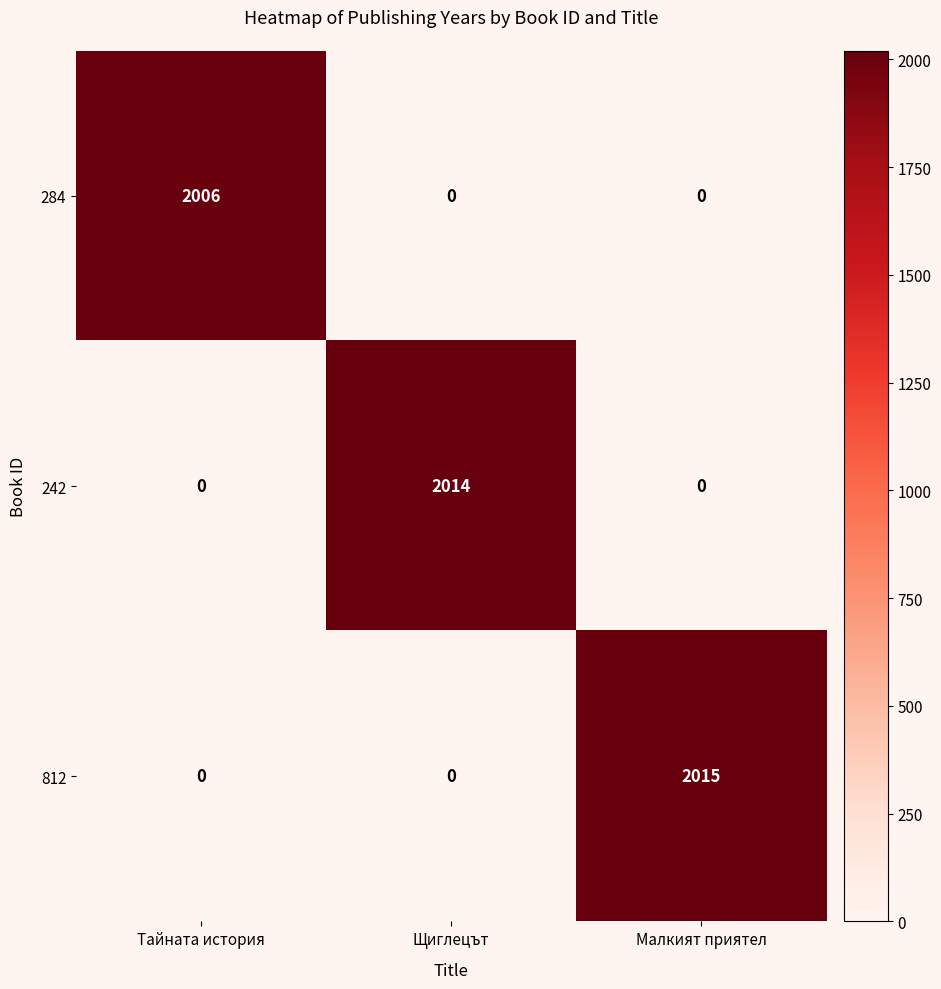

What is the greatest value displayed?

2015